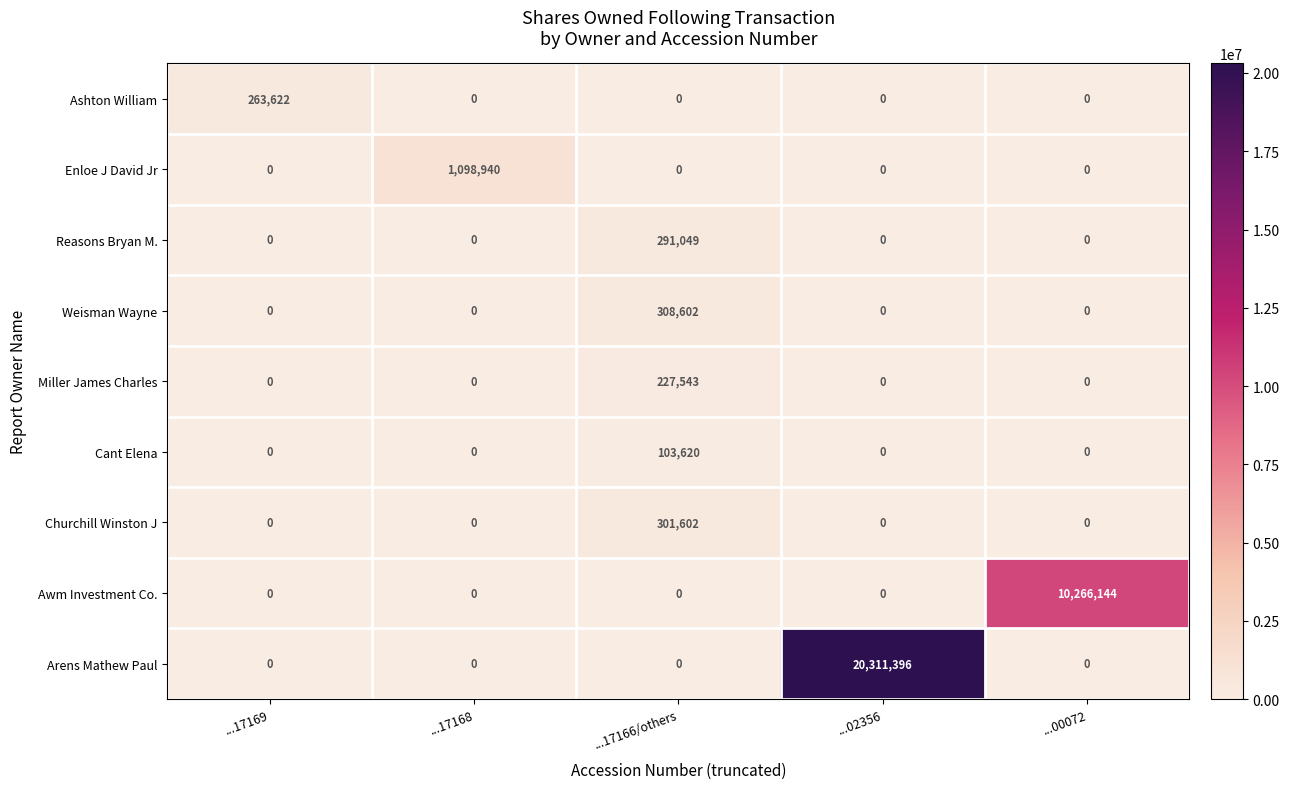

The value of Churchill Winston J at ...02356 is 0. True or false?

True